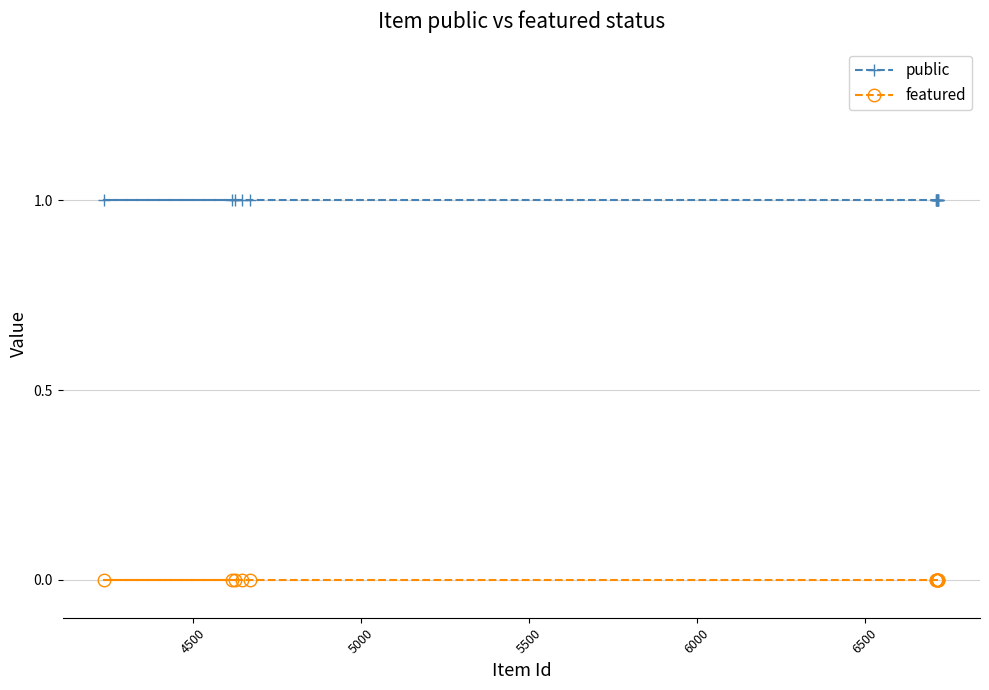

True or false: featured and public intersect in this chart.

False